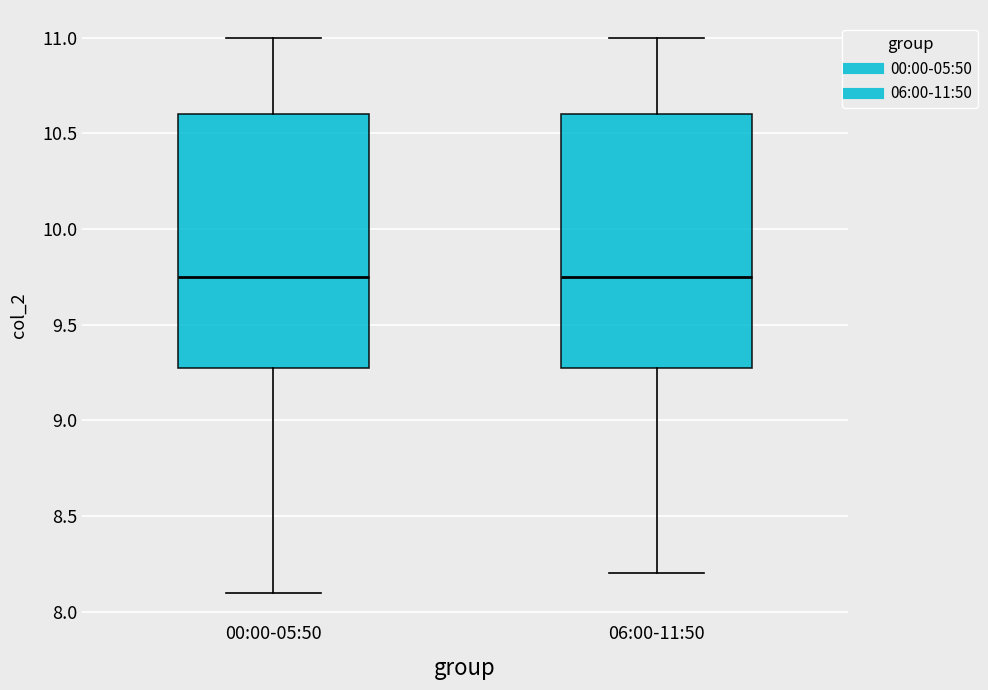

Where is the upper edge of the box for 06:00-11:50 on the y-axis? The values are not printed on the chart, so give them approximately, as read against the axis.

10.60